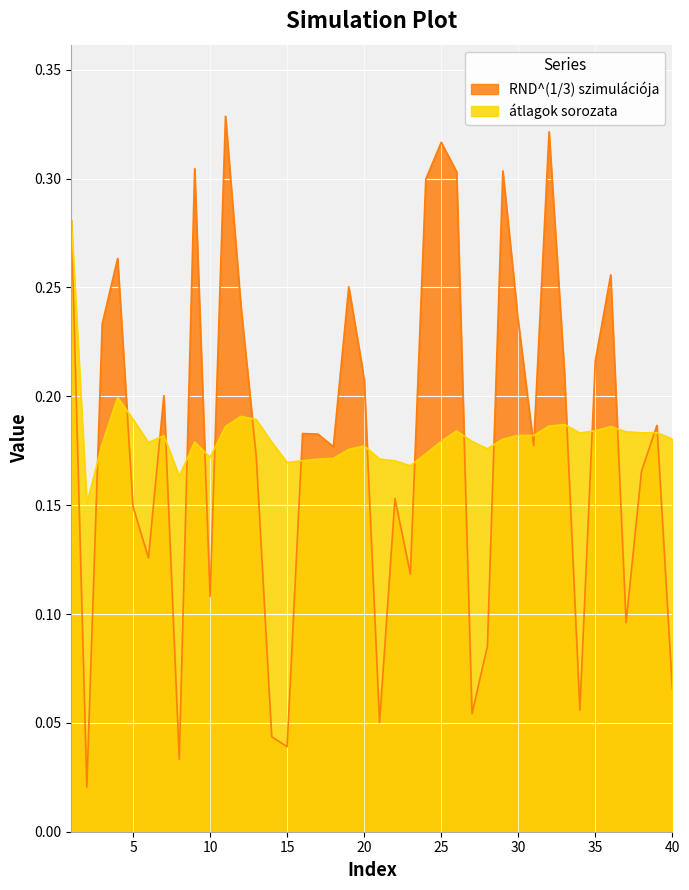

List the labels in order of átlagok sorozata value, largest first.

1, 4, 12, 5, 13, 33, 32, 11, 36, 35, 26, 37, 39, 38, 34, 30, 31, 7, 40, 29, 25, 27, 9, 14, 6, 3, 20, 28, 19, 24, 10, 18, 21, 17, 16, 22, 15, 23, 8, 2